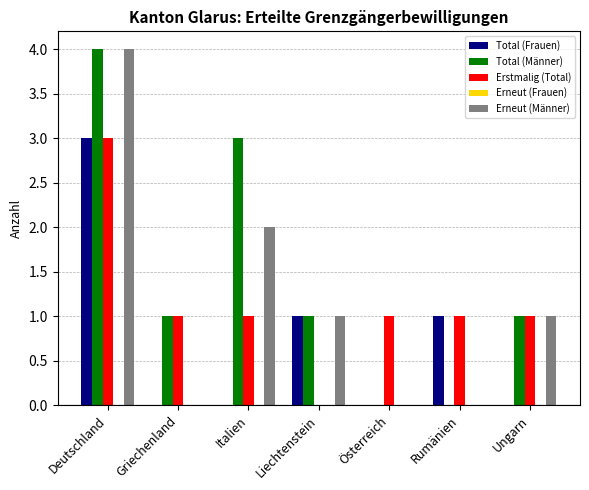

The value of Erstmalig (Total) at Deutschland is 4. True or false?

False